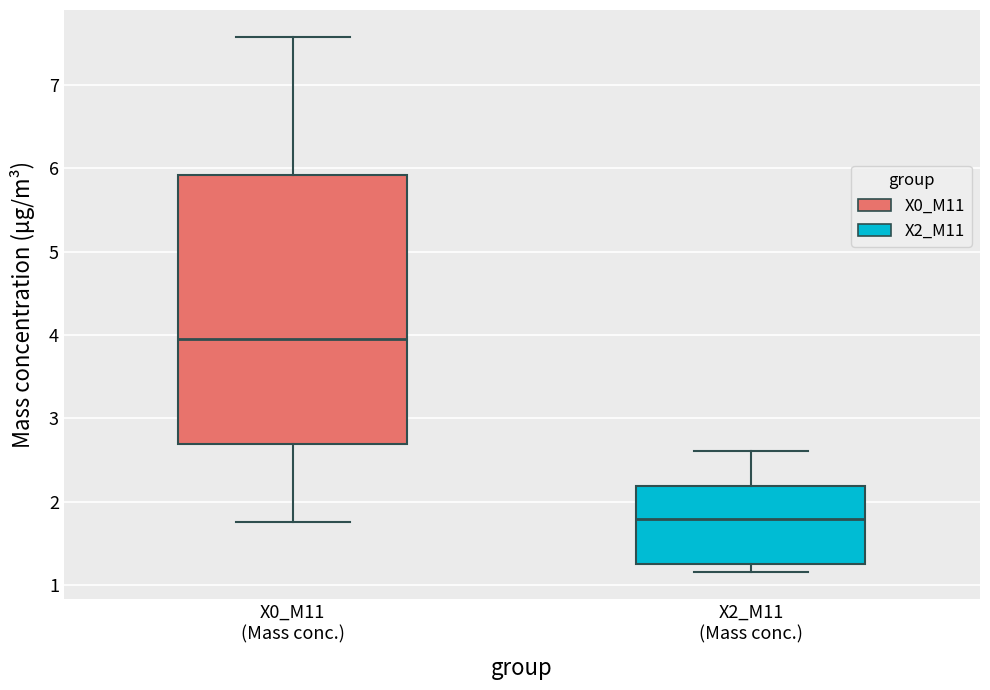

Which box is the tallest, from its lower edge to its upper edge?

X0_M11 (Mass conc.)